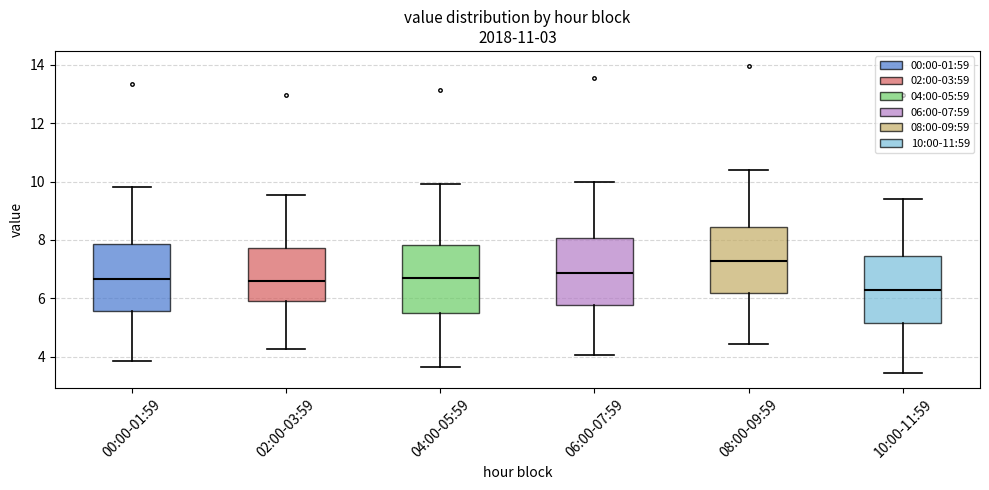

Reading left to right, read every box against the y-axis: the position of its median line, the range the box covers, and the ends of its whiskers. The values are not printed on the chart, so give them approximately, as read against the axis.

00:00-01:59: median 6.6, box 5.6 to 7.8, whiskers 3.8 to 9.8
02:00-03:59: median 6.6, box 6.0 to 7.8, whiskers 4.2 to 9.6
04:00-05:59: median 6.6, box 5.6 to 7.8, whiskers 3.6 to 10.0
06:00-07:59: median 6.8, box 5.8 to 8.0, whiskers 4.0 to 10.0
08:00-09:59: median 7.2, box 6.2 to 8.4, whiskers 4.4 to 10.4
10:00-11:59: median 6.2, box 5.2 to 7.4, whiskers 3.4 to 9.4